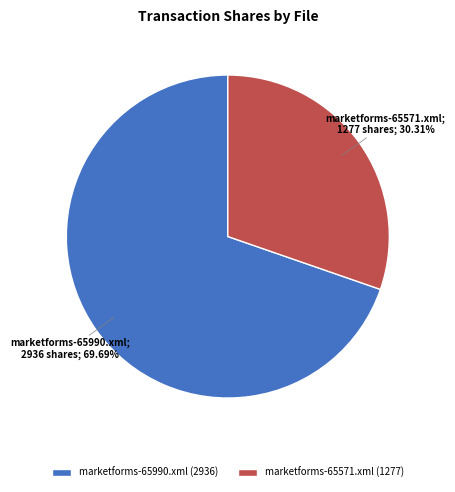

To the nearest percent, what is the difference between the largest and smallest slice percentages?

39%